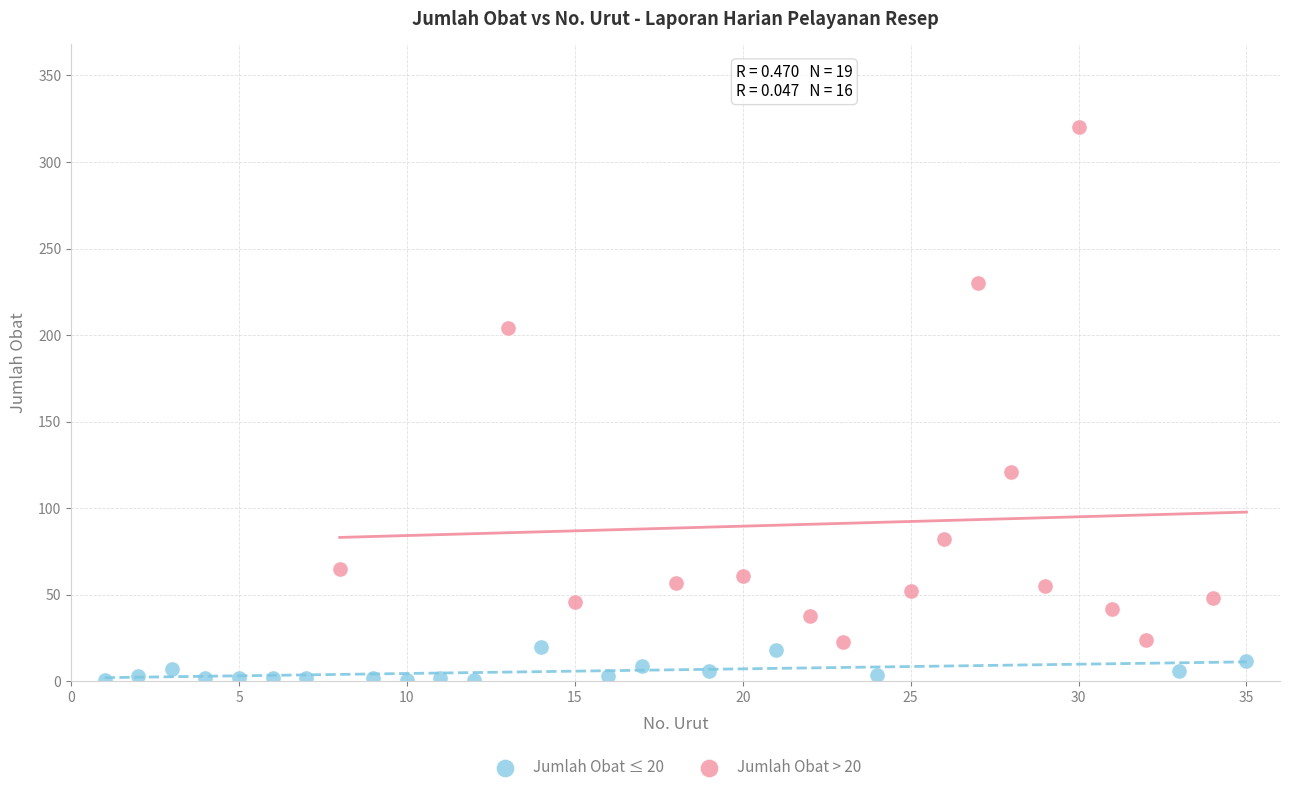

Which series has the widest spread of Y values?

Jumlah Obat > 20